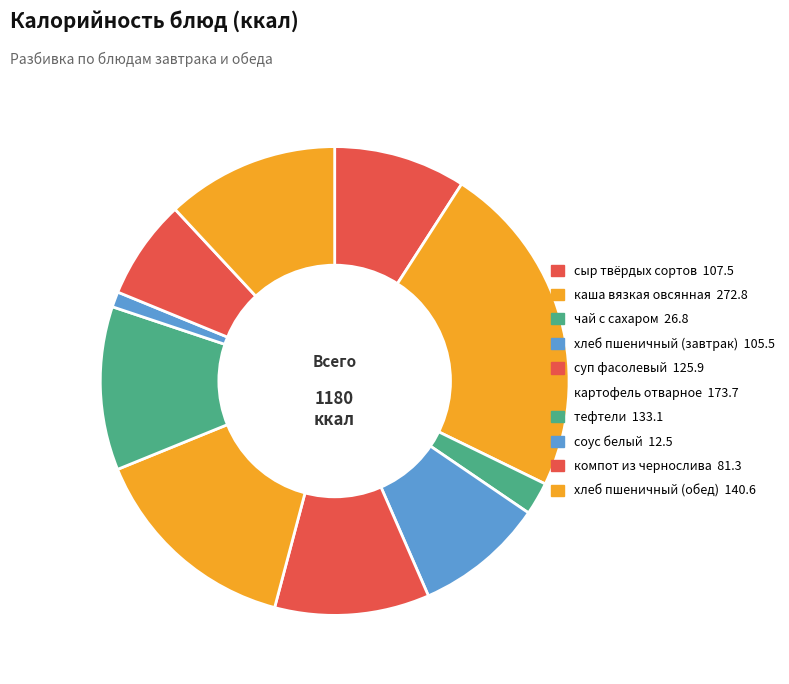

Is there a majority slice in this chart?

No